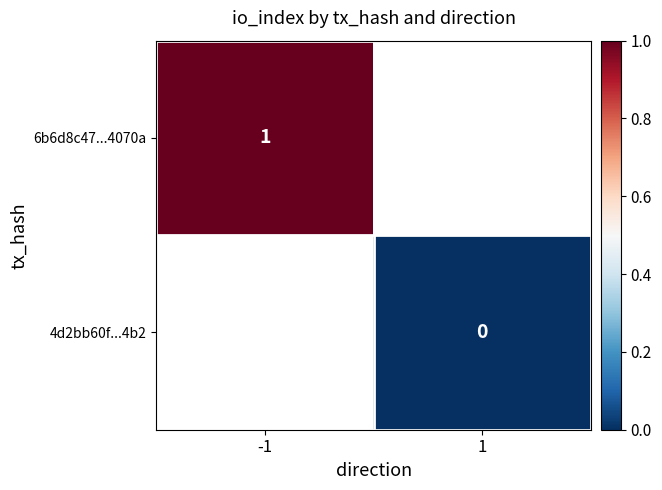

The 6b6d8c47...4070a series shows 1.6 at -1. True or false?

False